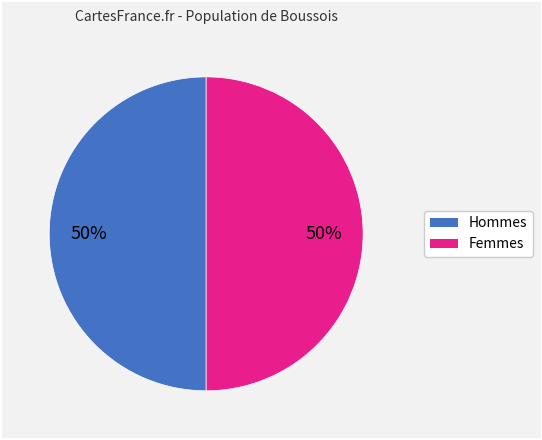

To the nearest percent, what is the average slice percentage?

50%